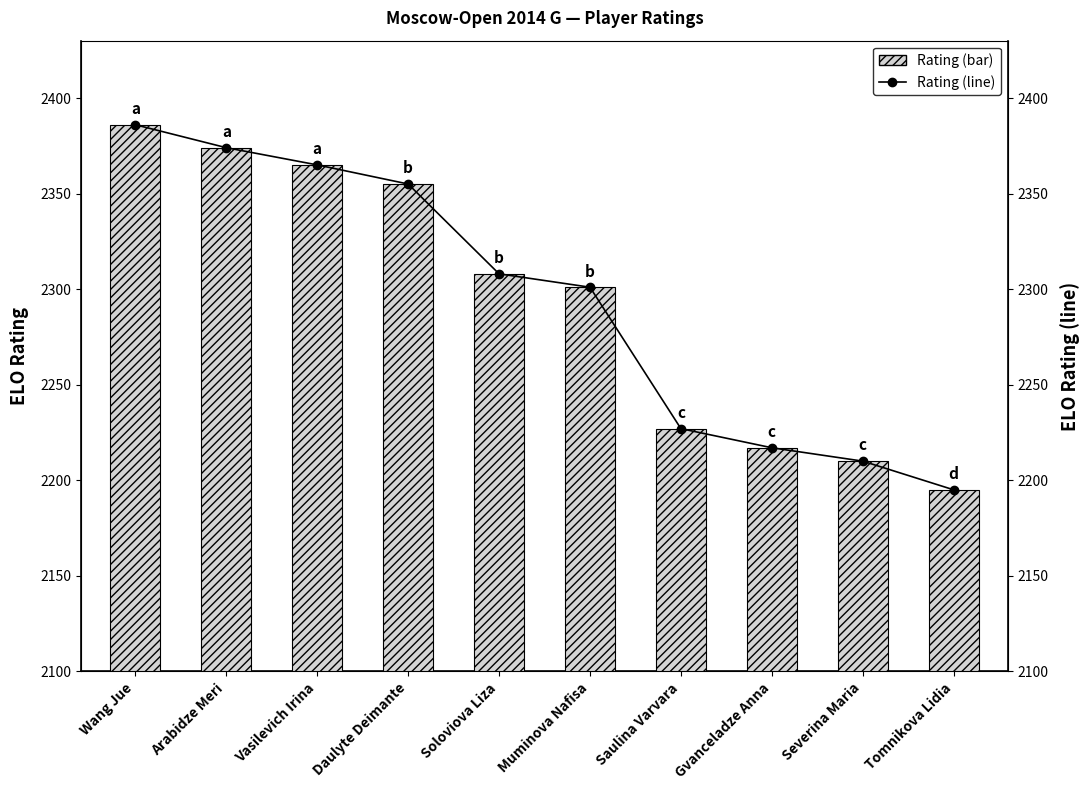

Reading left to right, list all the values displayed in this chart.

Rating: 2386	2374	2365	2355	2308	2301	2227	2217	2210	2195
Rating (line): 2386	2374	2365	2355	2308	2301	2227	2217	2210	2195